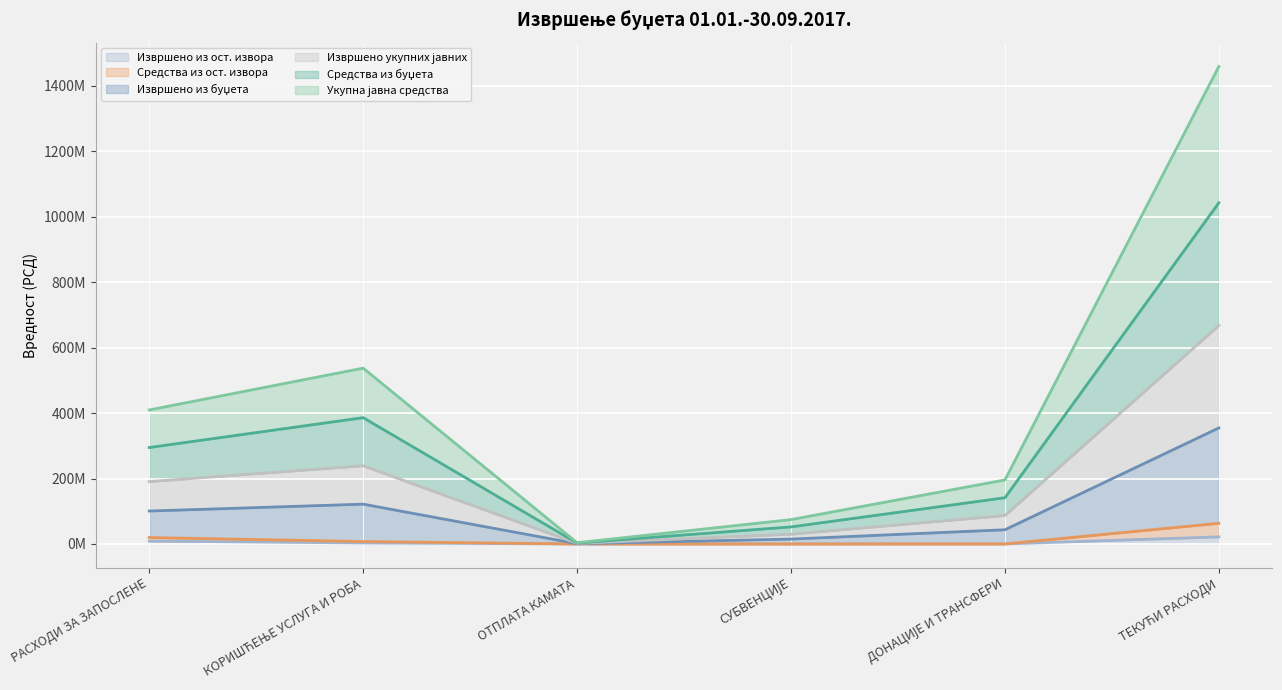

What is the label of the 2nd point from the right?

ДОНАЦИЈЕ И ТРАНСФЕРИ